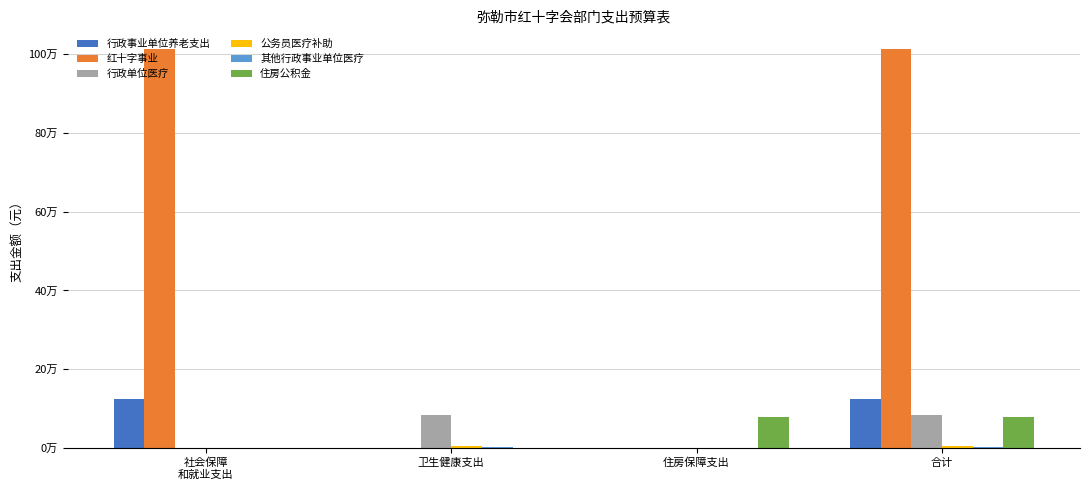

True or false: 住房公积金 has a value of 0 at 卫生健康支出.

True